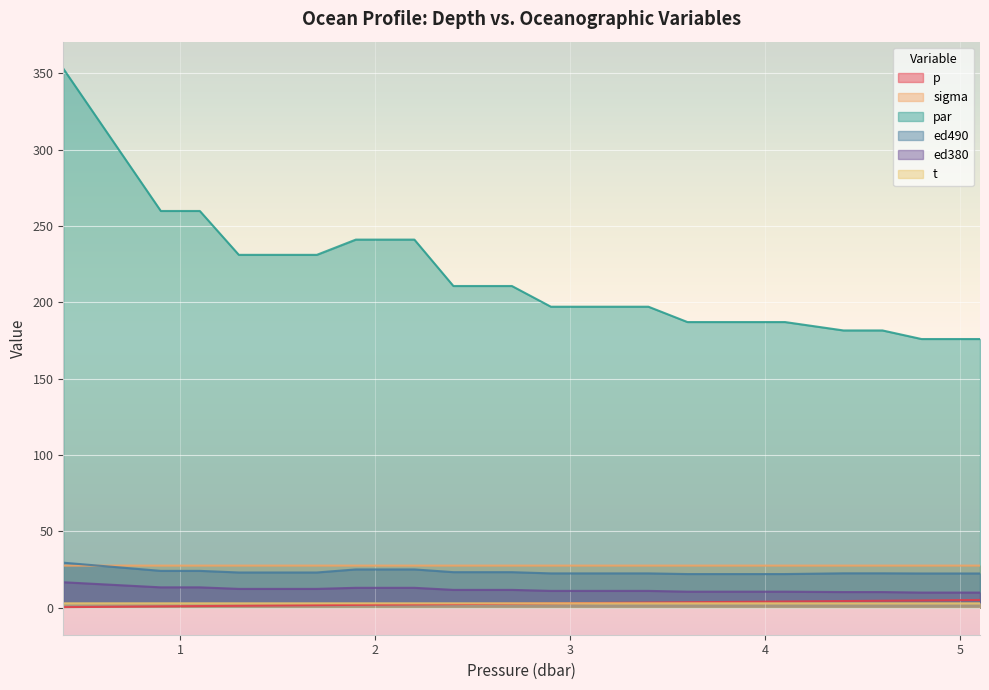

Which label corresponds to the smallest value in the chart?

0.4